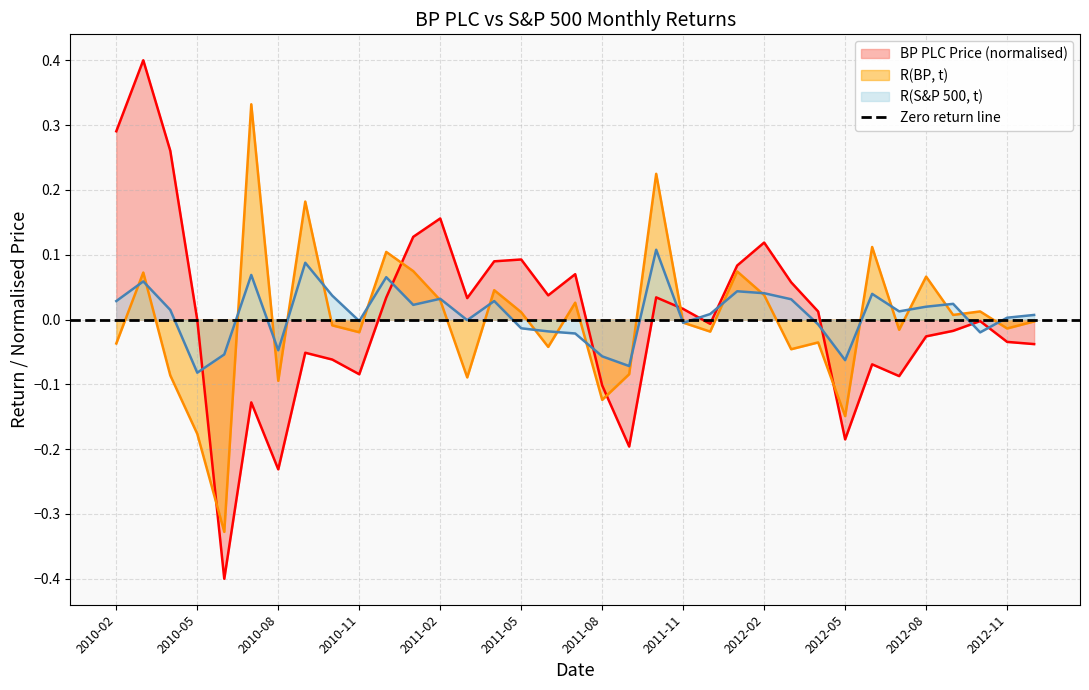

What is the label of the 31st point from the right?

2010-06